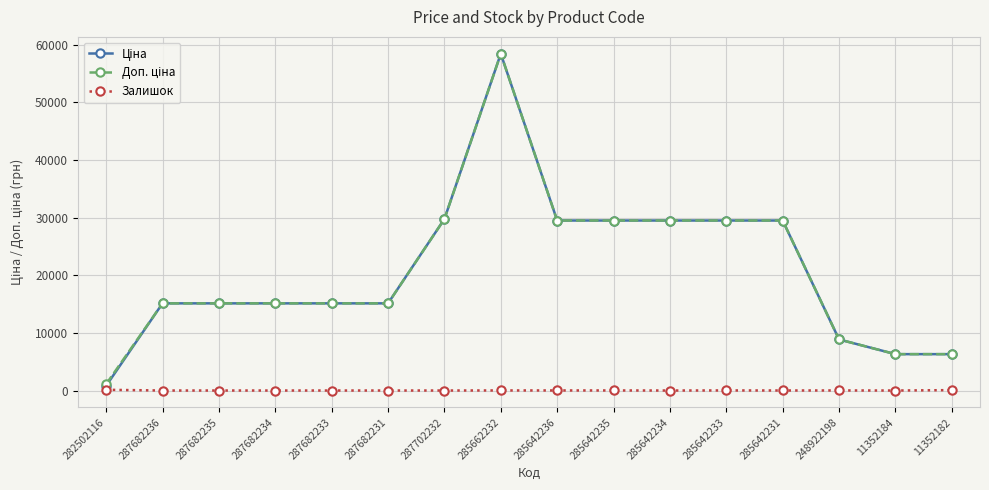

How many values in Залишок are above zero?

8